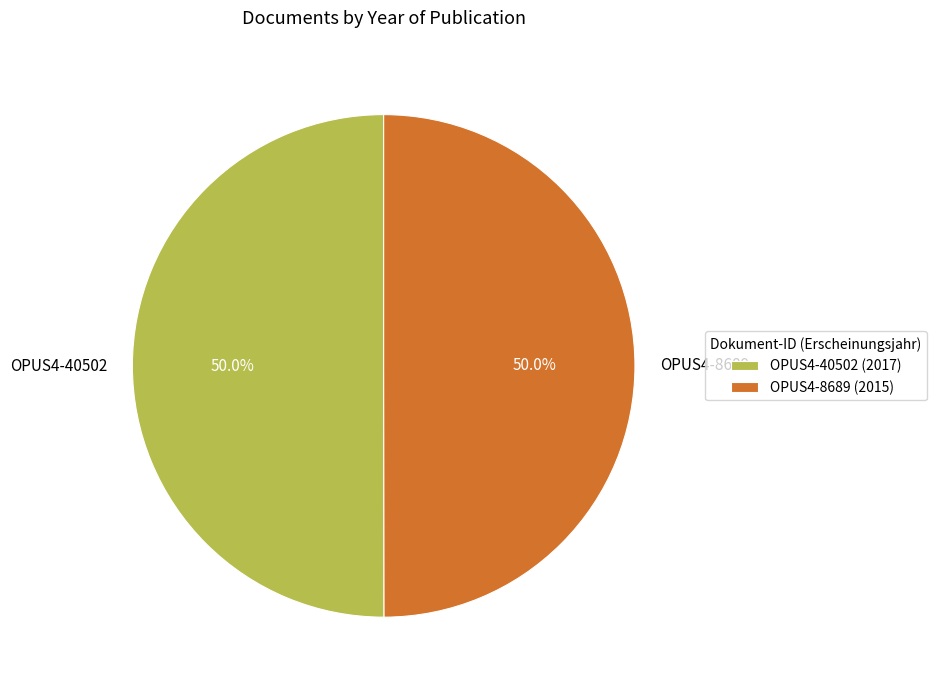

What is the ratio of the value at OPUS4-8689 to the value at OPUS4-40502?

1.0